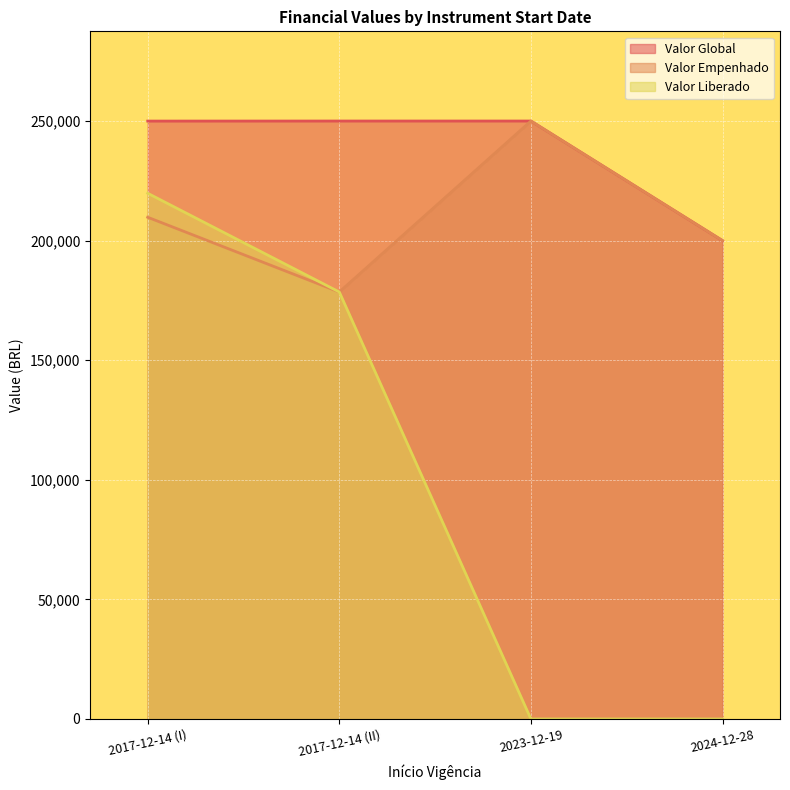

What is the maximum value shown in the chart?

250000.0